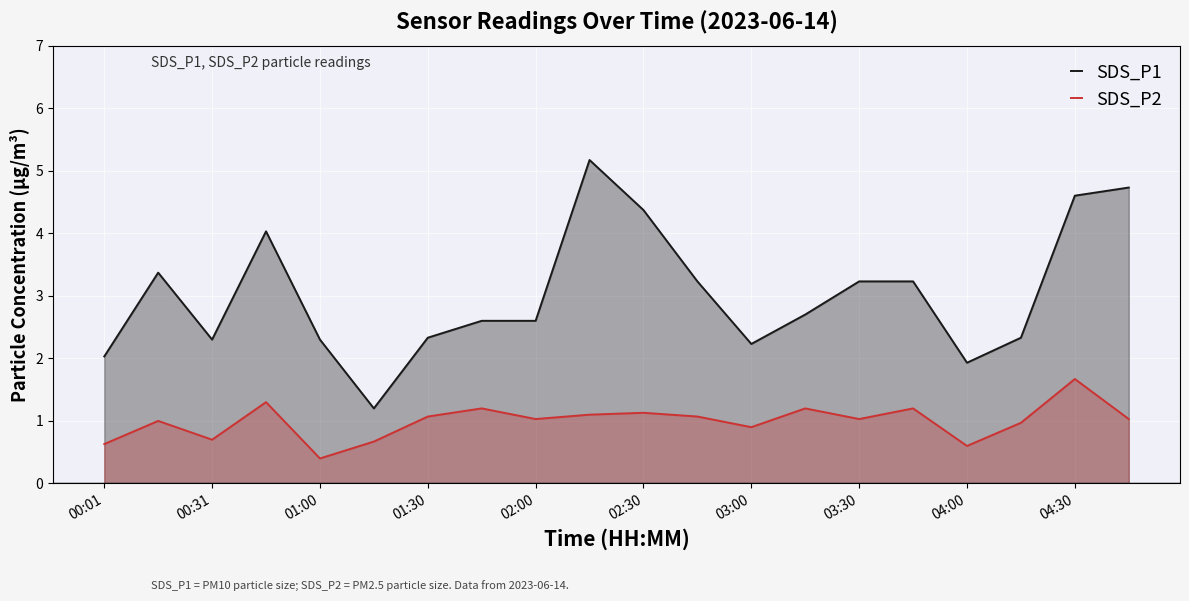

How many lines are shown in the chart?

2